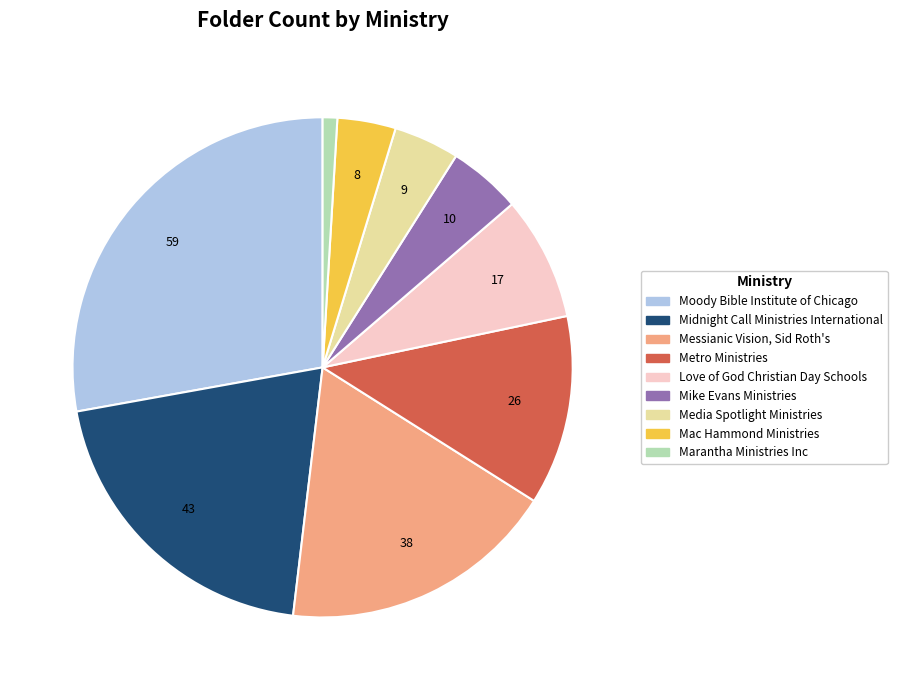

What is the ratio of the value at Mike Evans Ministries to the value at Messianic Vision, Sid Roth's?

0.3